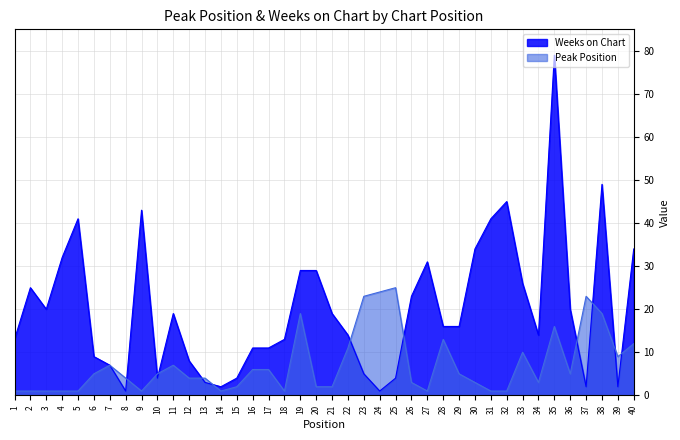

True or false: Weeks on Chart has more than 1 interior local peaks.

True